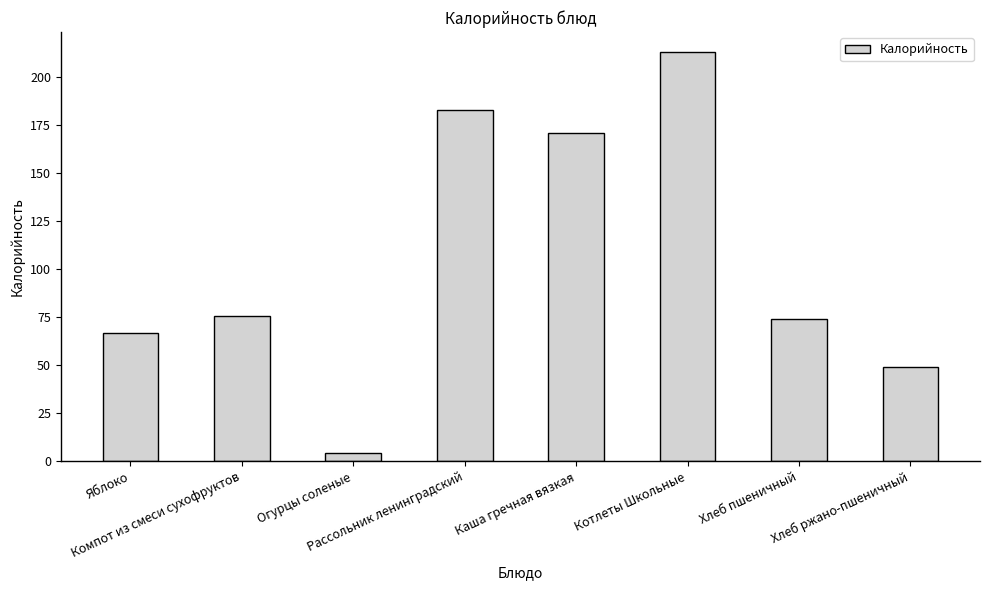

Reading right to left, list all the values displayed in this chart.

Хлеб ржано-пшеничный=49.0	Хлеб пшеничный=74.0	Котлеты Школьные=213.0	Каша гречная вязкая=170.8	Рассольник ленинградский=182.8	Огурцы соленые=4.4	Компот из смеси сухофруктов=75.6	Яблоко=67.0